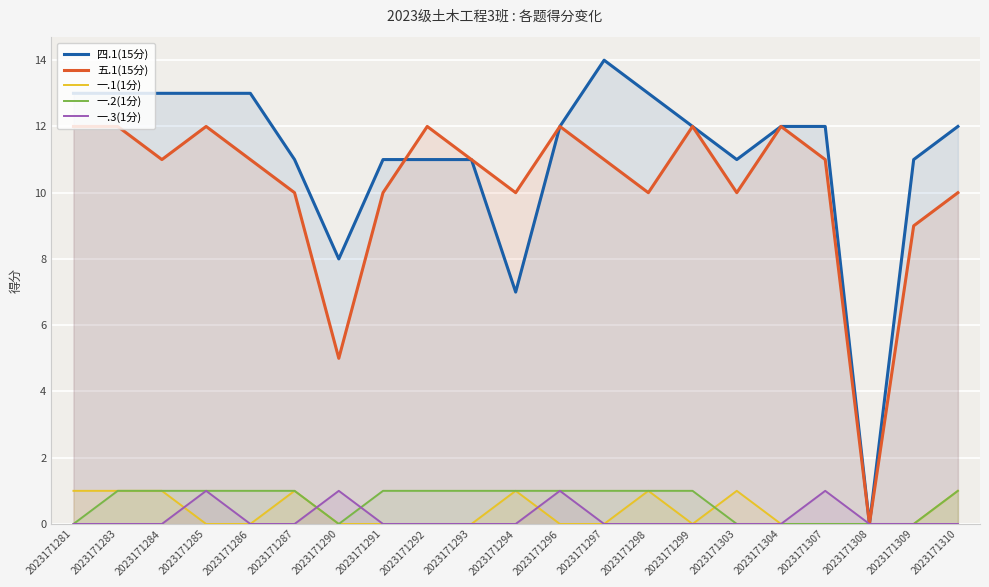

Is it true that 一.2(1分) equals 0 at 2023171308?

True